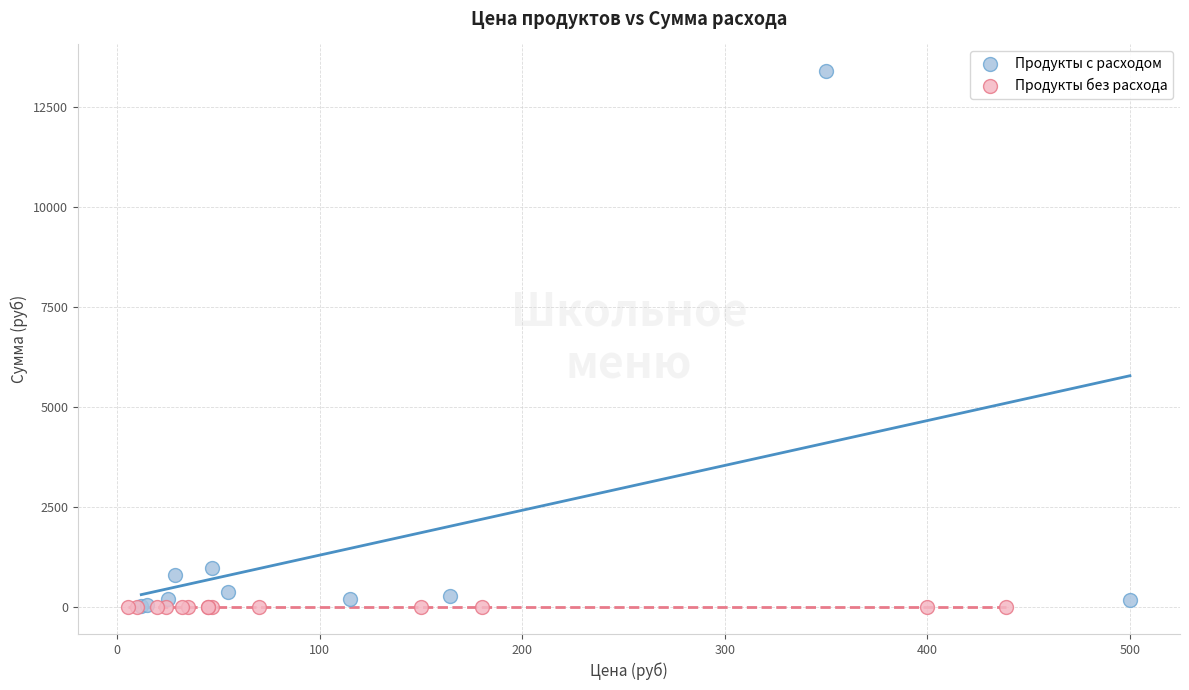

Which series contains the highest Y value?

Продукты с расходом